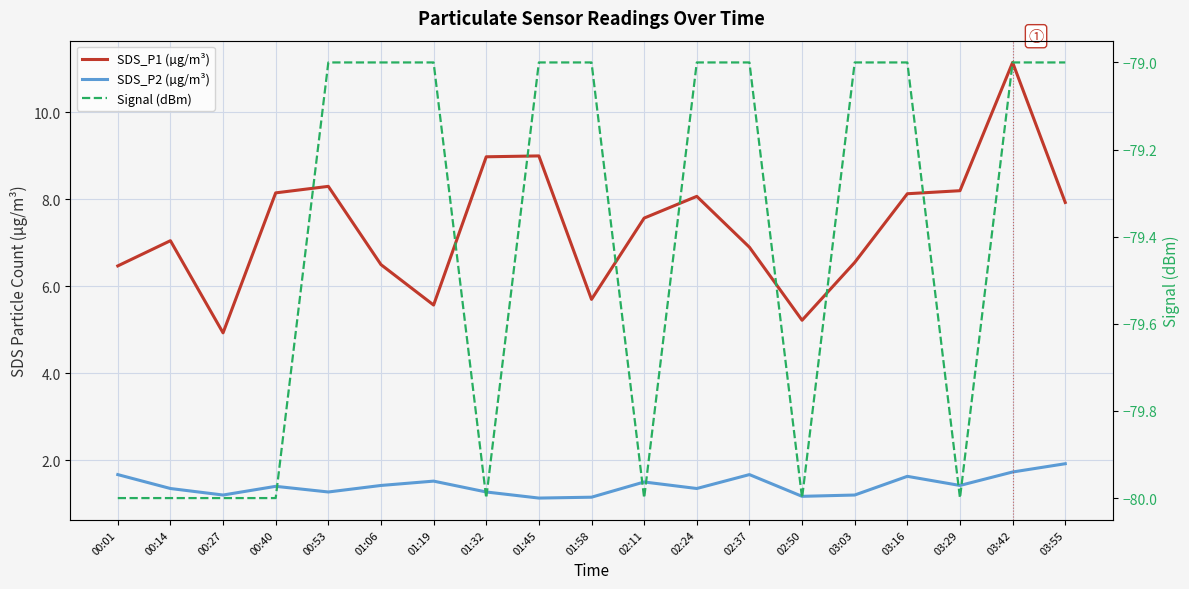

True or false: Signal (dBm) has a value of -80.0 at 03:29.

True